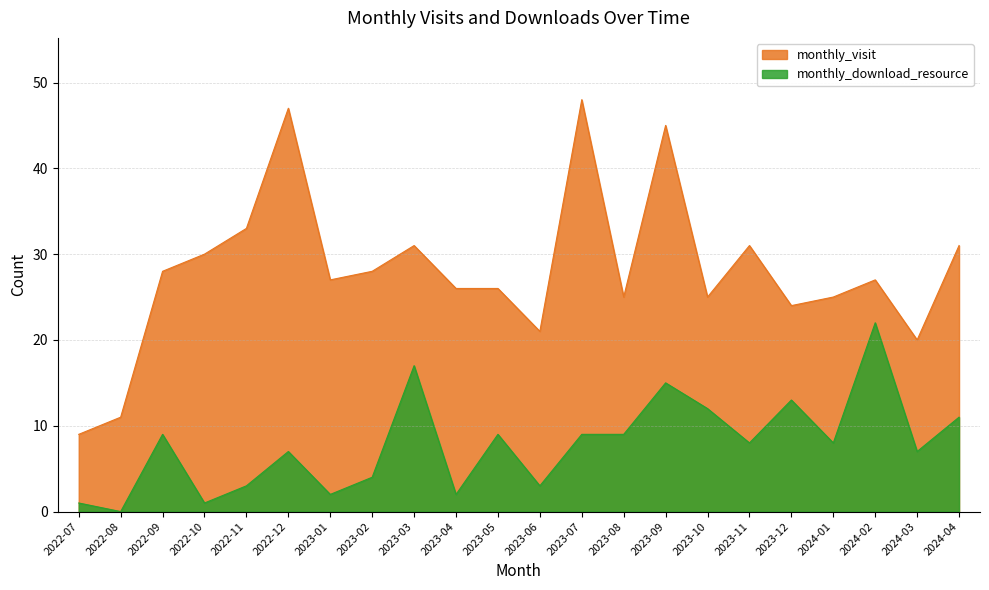

Rank the series by their maximum value, from highest to lowest.

monthly_visit, monthly_download_resource